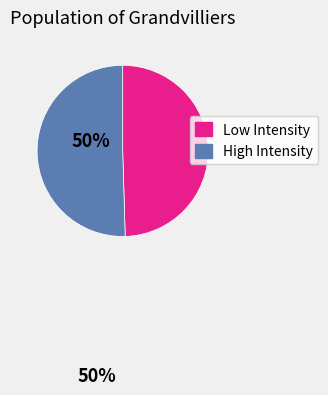

Is there a majority slice in this chart?

Yes